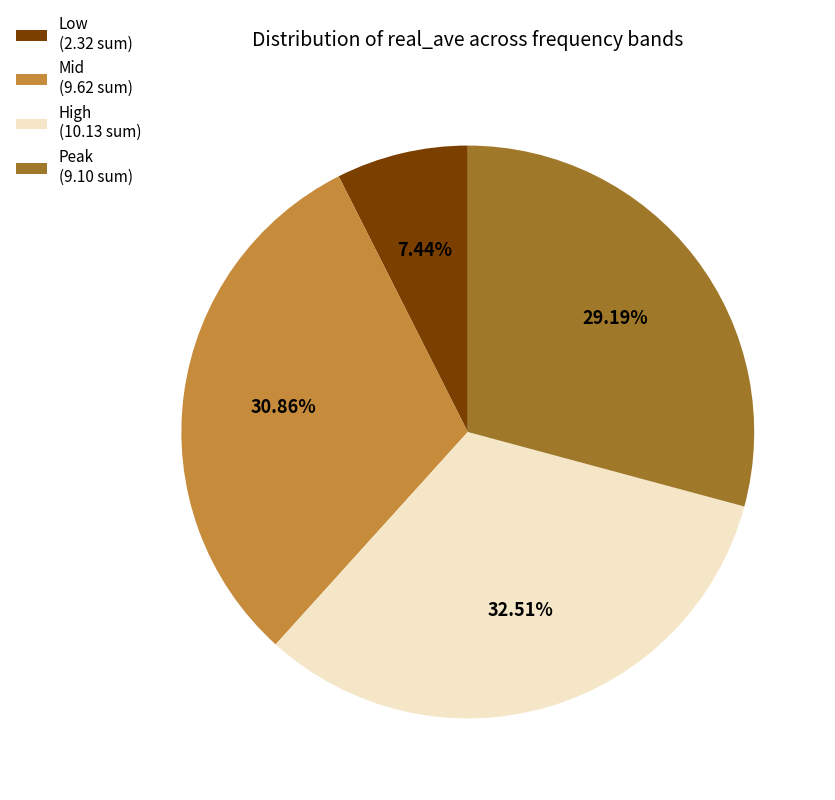

Does any single category account for the majority?

No